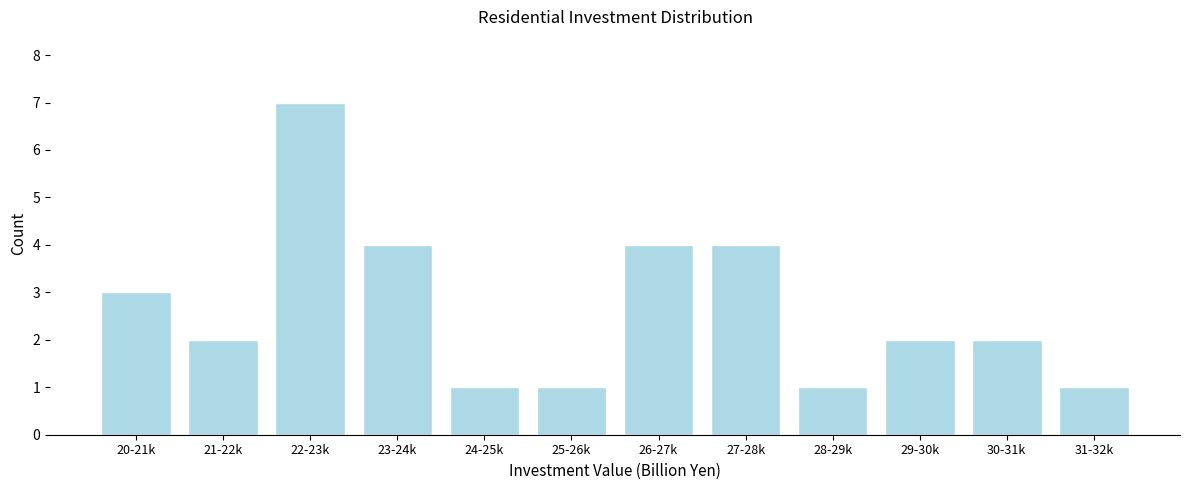

Reading right to left, what are all the values shown in this chart?

31-32k=1	30-31k=2	29-30k=2	28-29k=1	27-28k=4	26-27k=4	25-26k=1	24-25k=1	23-24k=4	22-23k=7	21-22k=2	20-21k=3